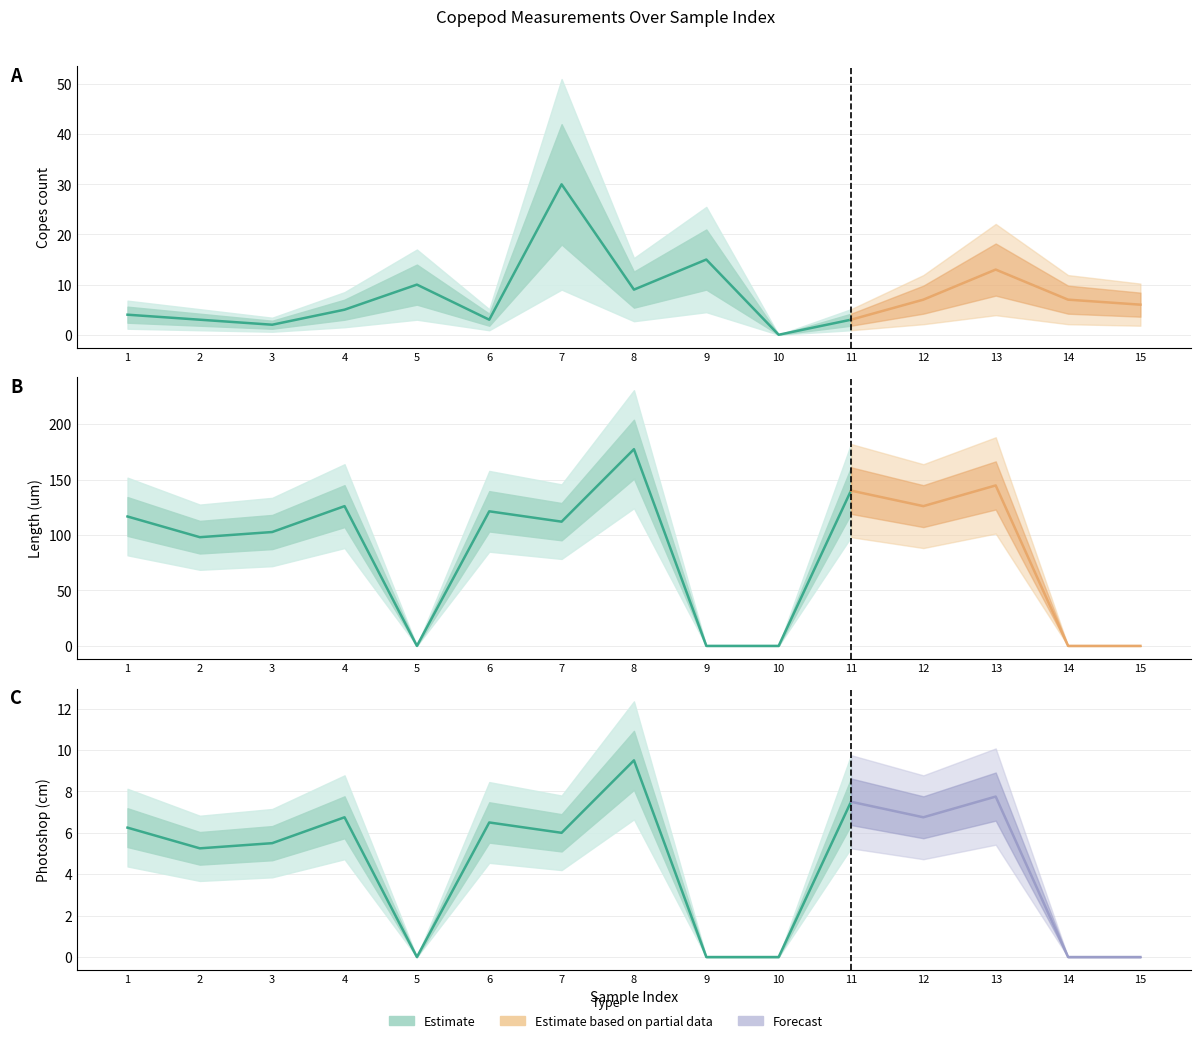

What is the difference between the second highest and second lowest values in the length_um series?

144.7